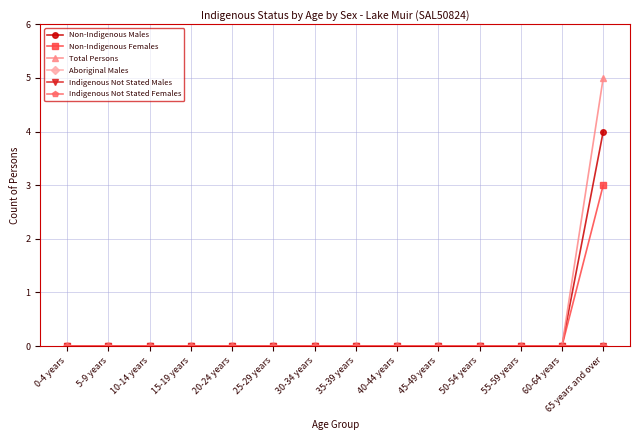

Reading left to right, list all the values displayed in this chart.

Non-Indigenous Males: 0	0	0	0	0	0	0	0	0	0	0	0	0	4
Non-Indigenous Females: 0	0	0	0	0	0	0	0	0	0	0	0	0	3
Total Persons: 0	0	0	0	0	0	0	0	0	0	0	0	0	5
Aboriginal Males: 0	0	0	0	0	0	0	0	0	0	0	0	0	0
Indigenous Not Stated Males: 0	0	0	0	0	0	0	0	0	0	0	0	0	0
Indigenous Not Stated Females: 0	0	0	0	0	0	0	0	0	0	0	0	0	0